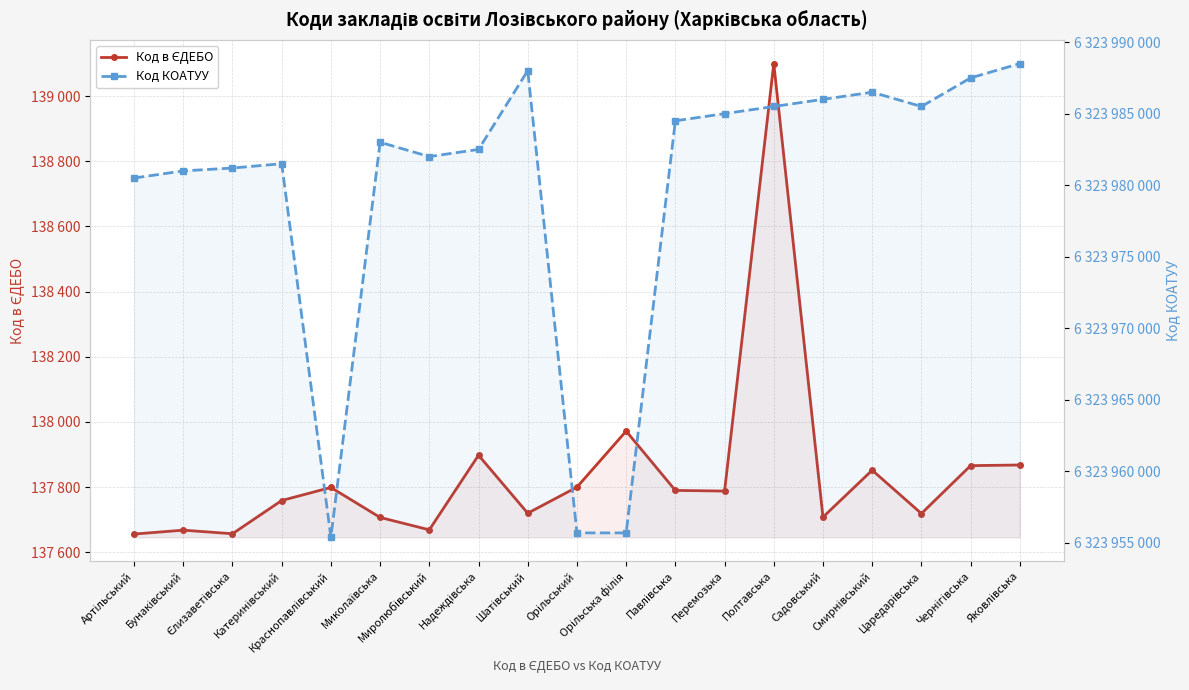

How many data points in Код КОАТУУ are above 6323983001?

9